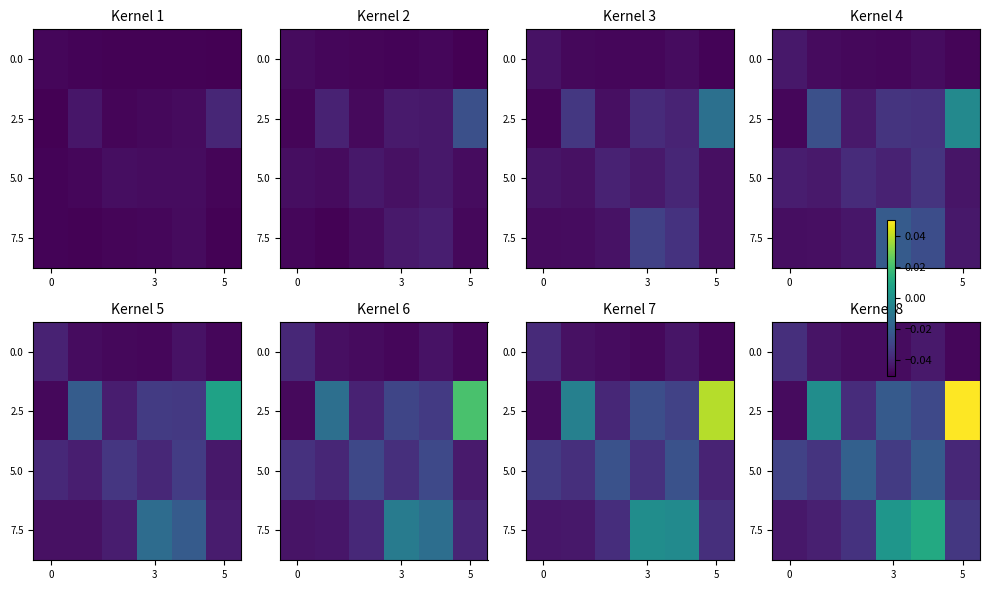

What is the difference between the maximum and minimum values in the 2.5 series?

0.1